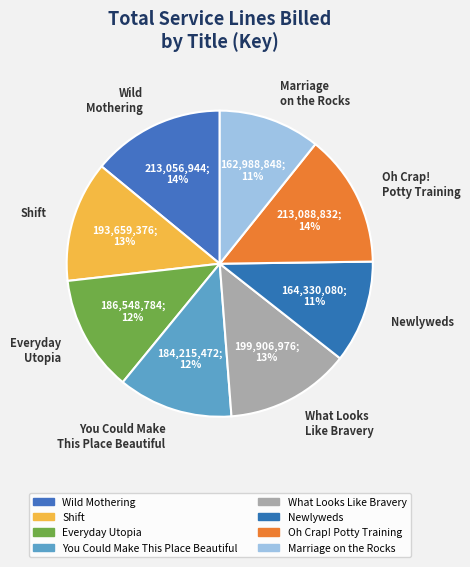

Is the sum of Shift and What Looks Like Bravery greater than half?

No